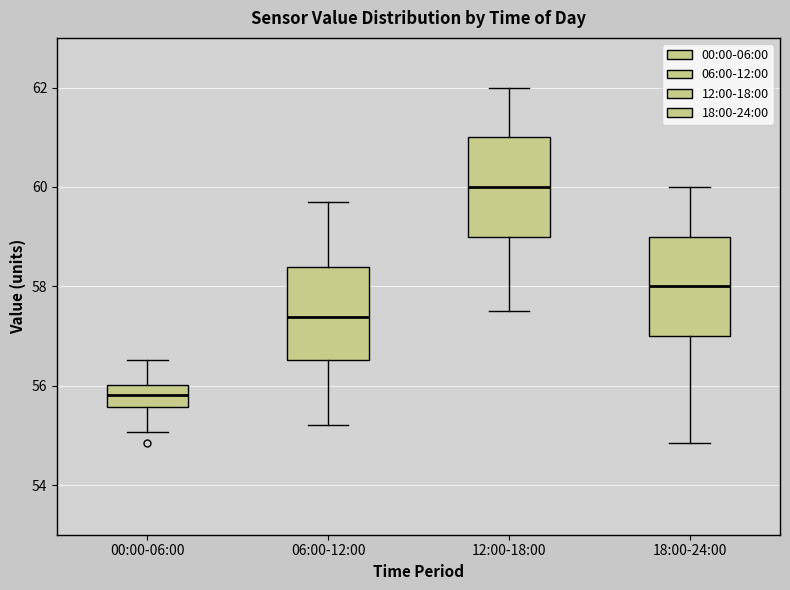

Where is the lower edge of the box for 00:00-06:00 on the y-axis? The values are not printed on the chart, so give them approximately, as read against the axis.

55.6